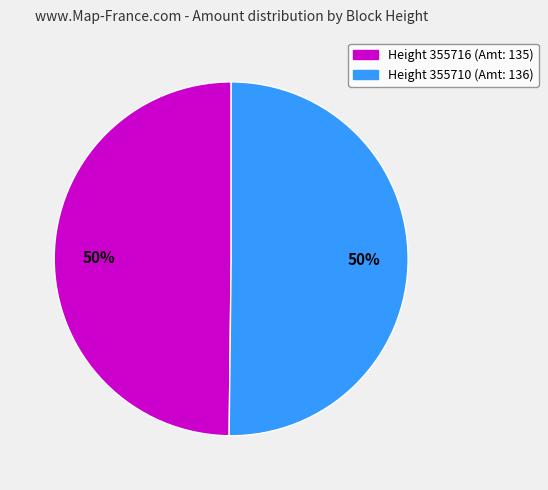

Is it true that Height 355716 (Amt: 135) is 57% of the pie?

False